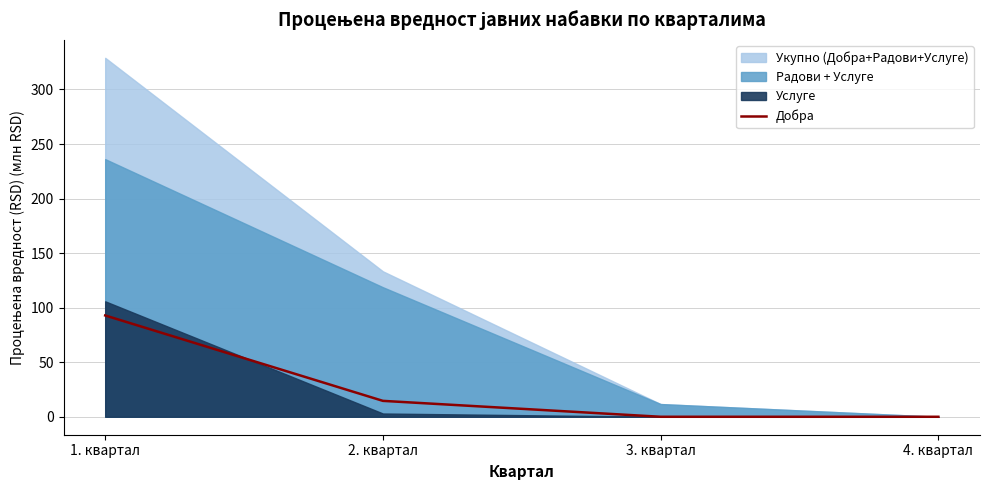

What is the highest value of the Добра series?

92.9